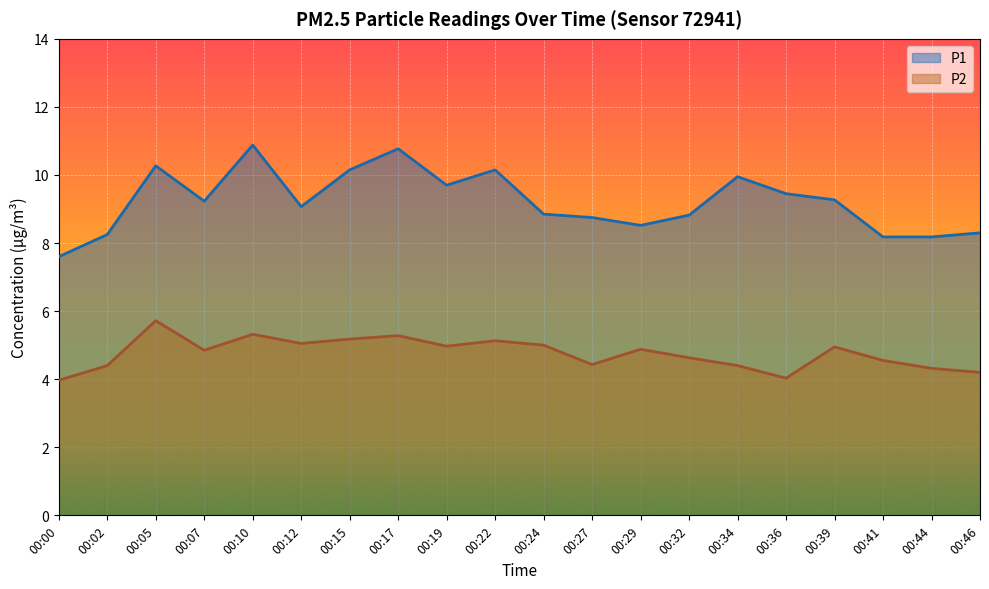

True or false: P1 and P2 intersect in this chart.

False